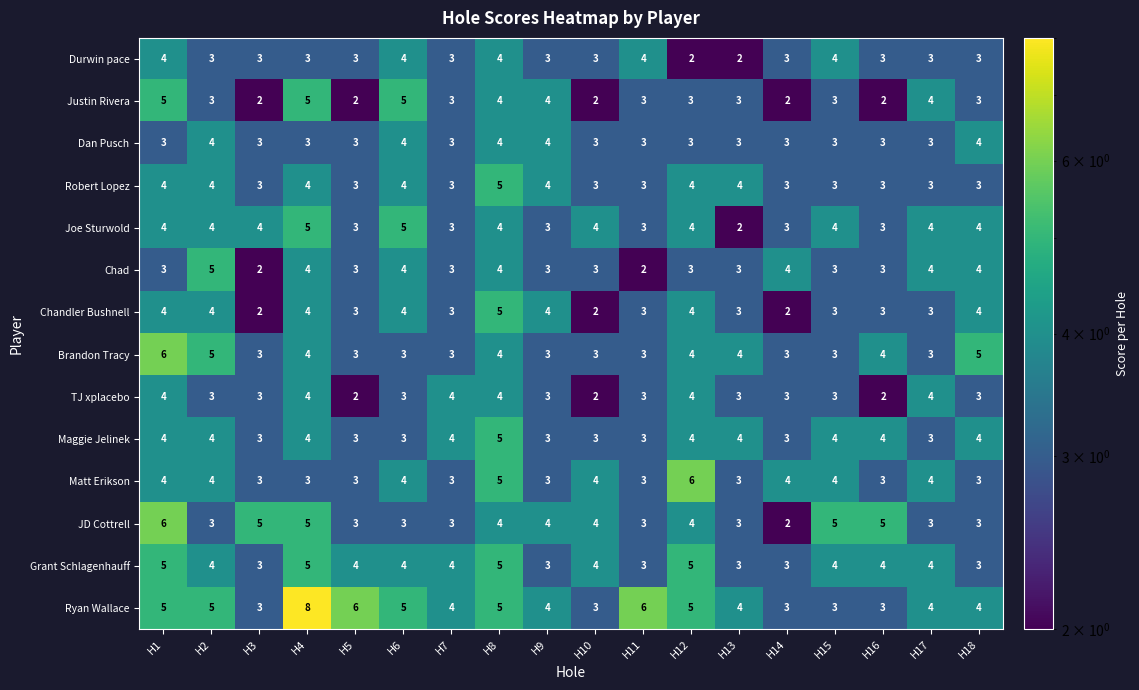

True or false: Dan Pusch has a value of 3 at H15.

True